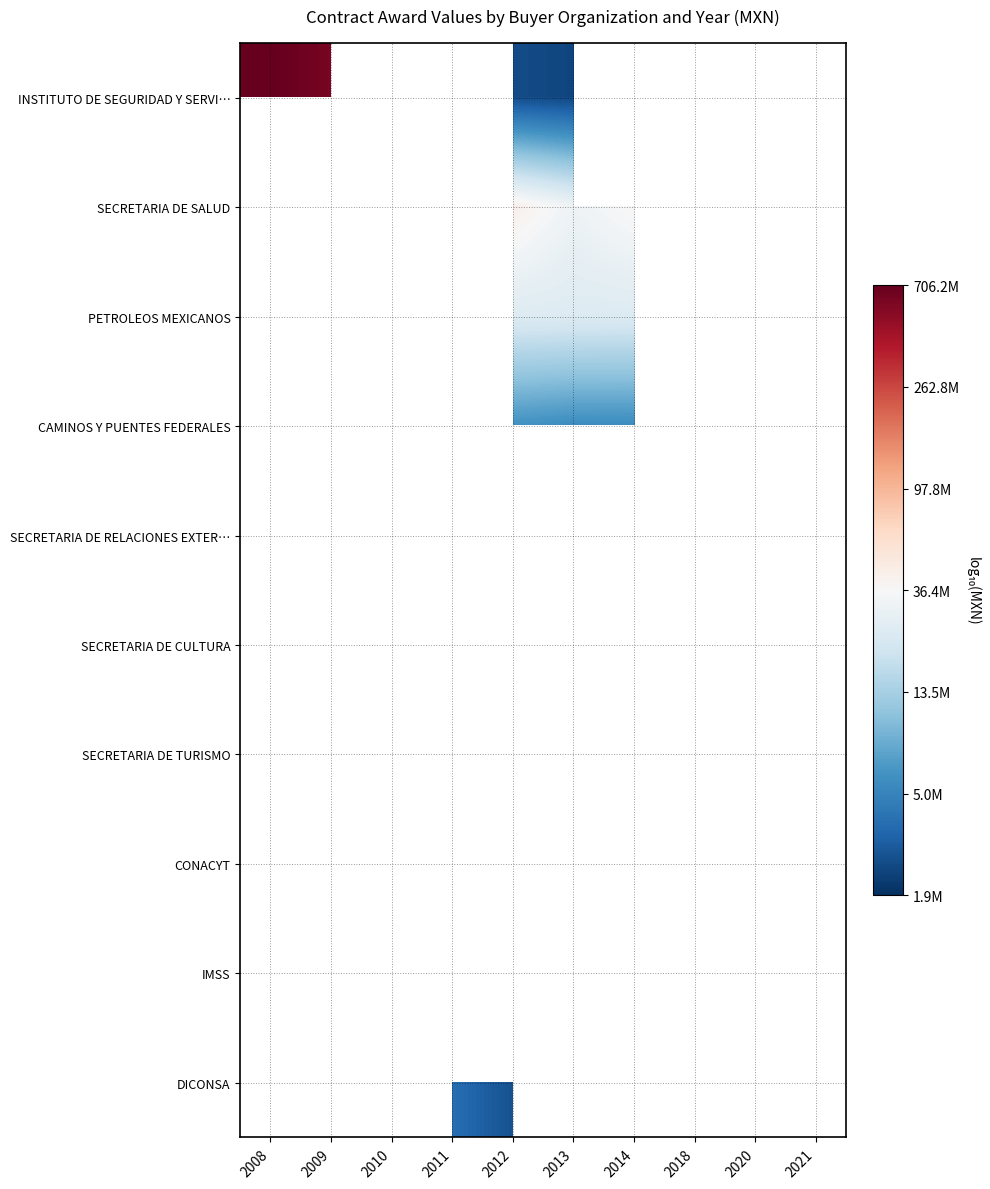

At 2021, list the series in order from smallest to largest.

INSTITUTO DE SEGURIDAD Y SERVI…, SECRETARIA DE SALUD, PETROLEOS MEXICANOS, CAMINOS Y PUENTES FEDERALES, SECRETARIA DE RELACIONES EXTER…, SECRETARIA DE CULTURA, SECRETARIA DE TURISMO, CONACYT, IMSS, DICONSA